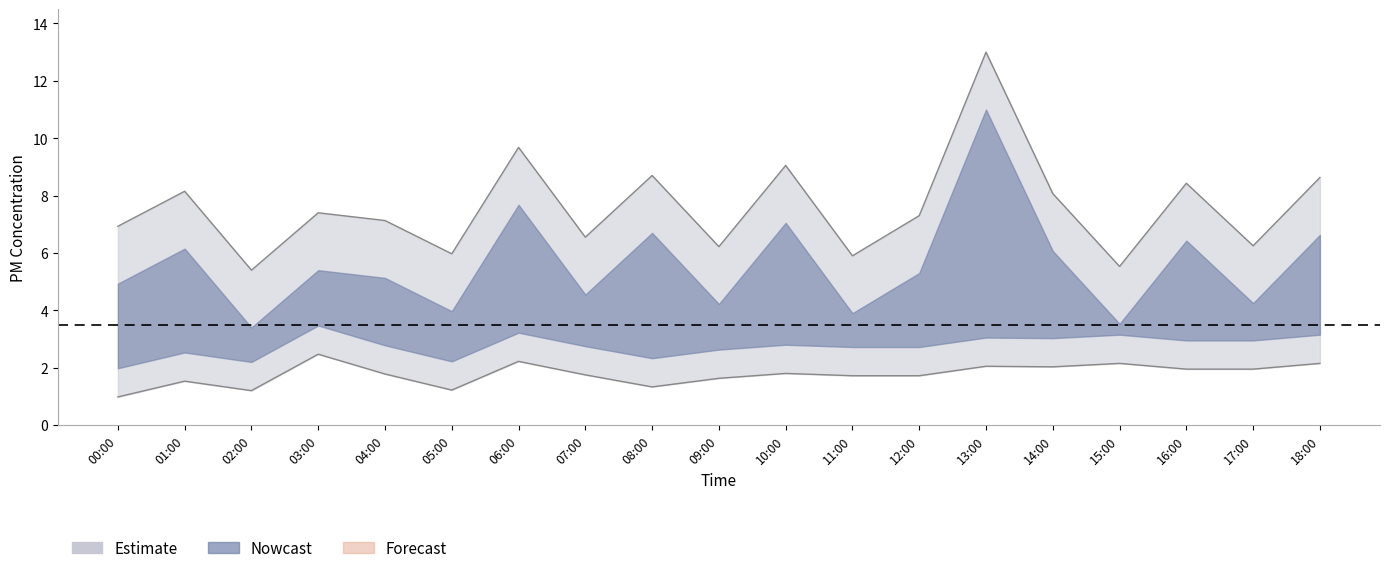

What is the spread (max minus min) of values at 05:00?

4.8